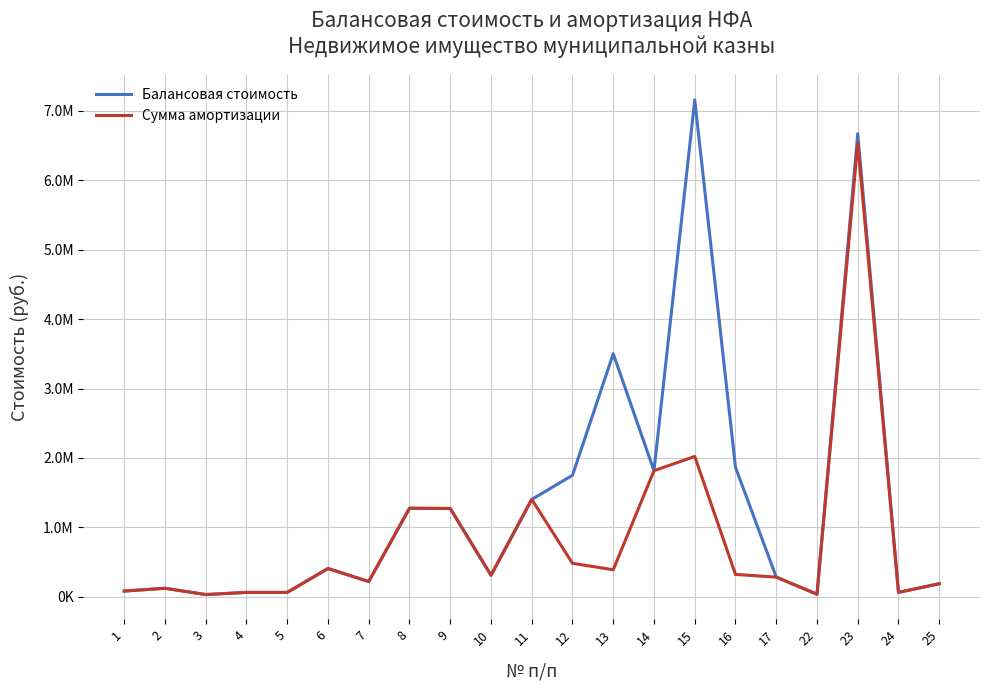

Which series has the largest total across all categories?

Балансовая стоимость